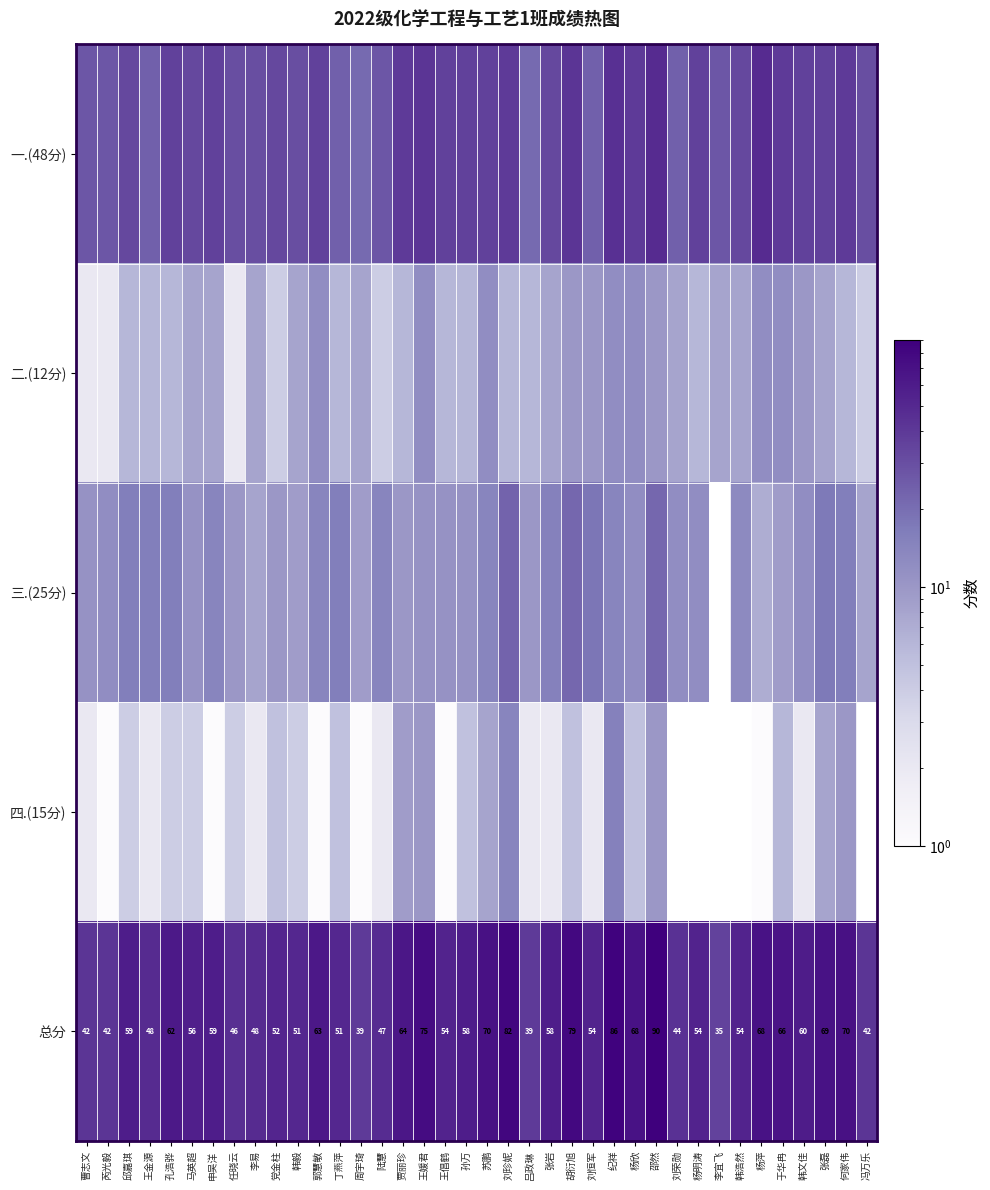

Is it true that 总分 equals 46 at 任晓云?

True